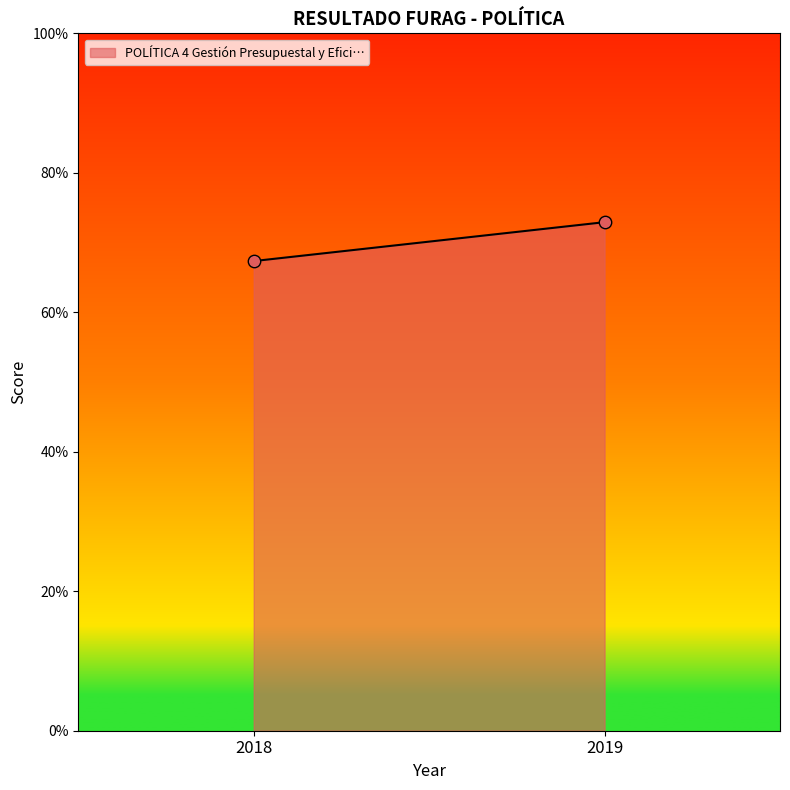

What is the average Y value?

70.1